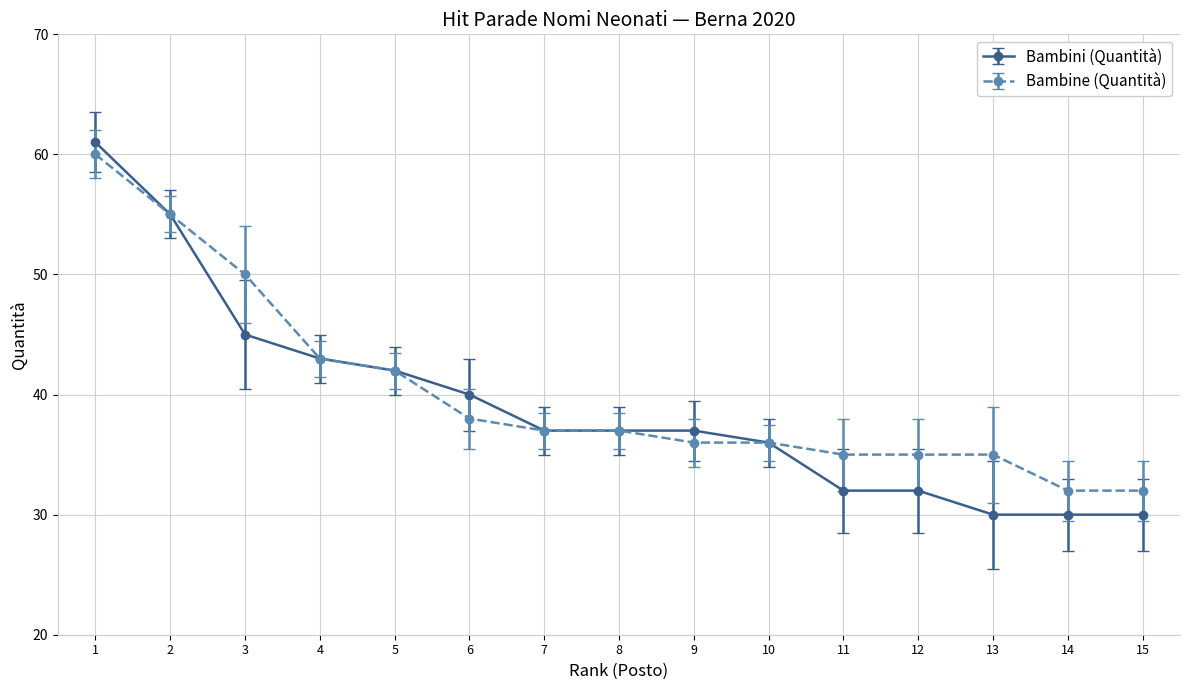

The Bambine (Quantità) series shows 32 at 15. True or false?

True